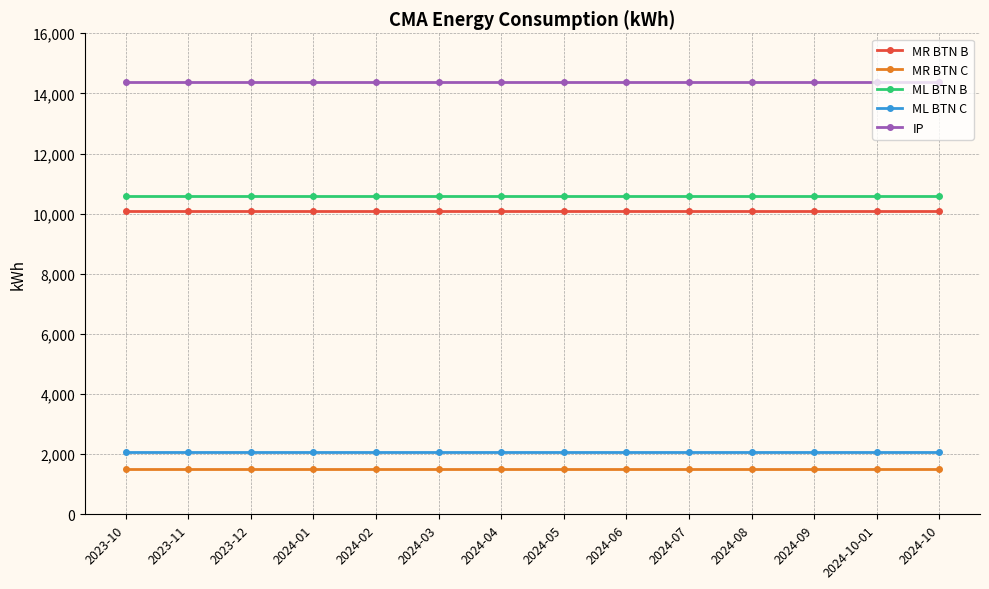

What is the sum of all ML BTN B values?

148337.6